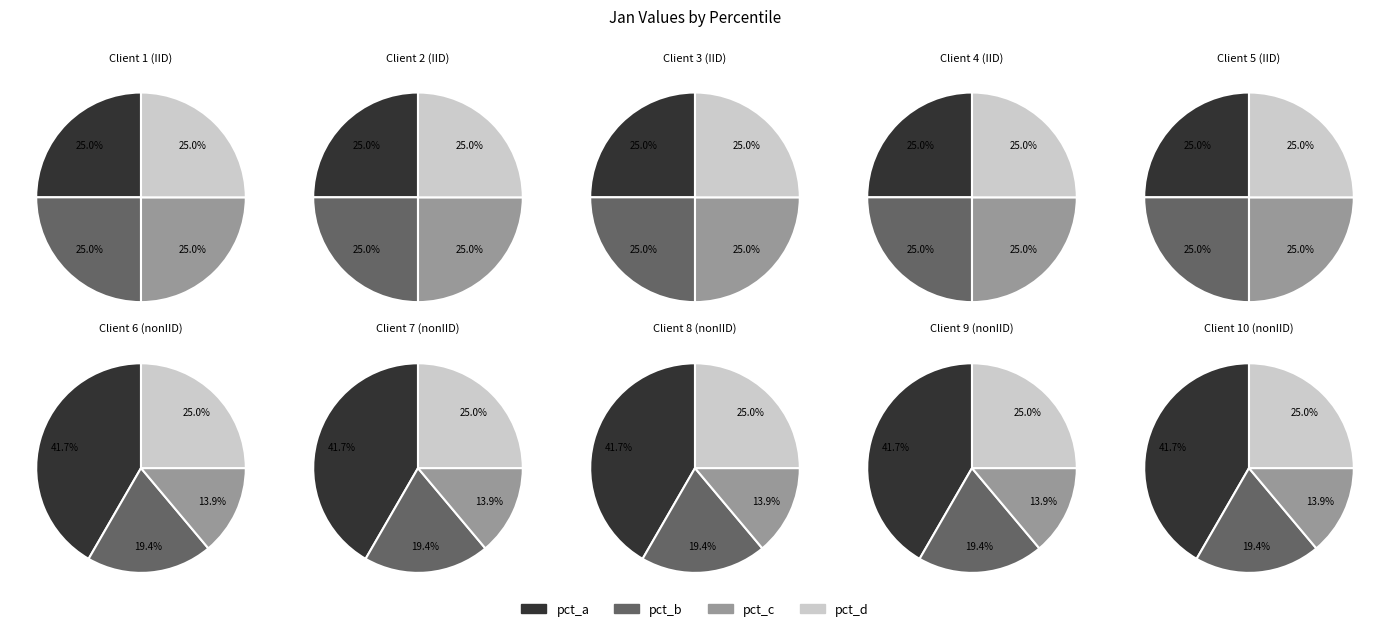

Is there a majority slice in this chart?

No